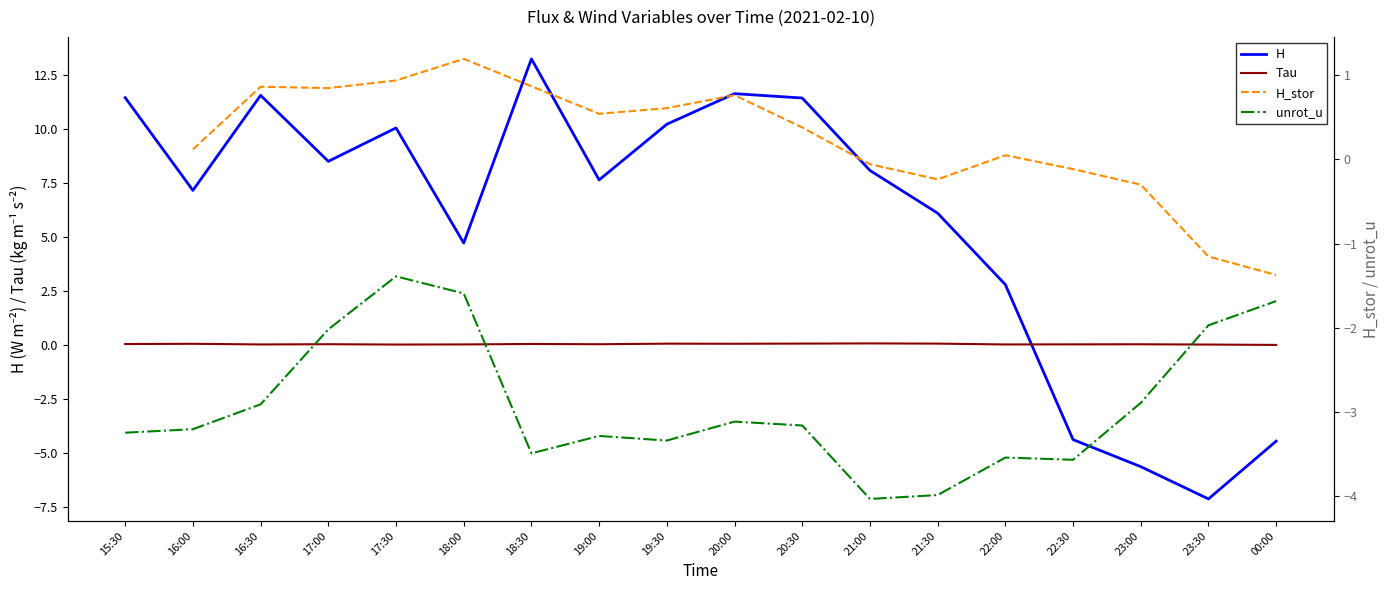

At which label is H closest to 3?

22:00